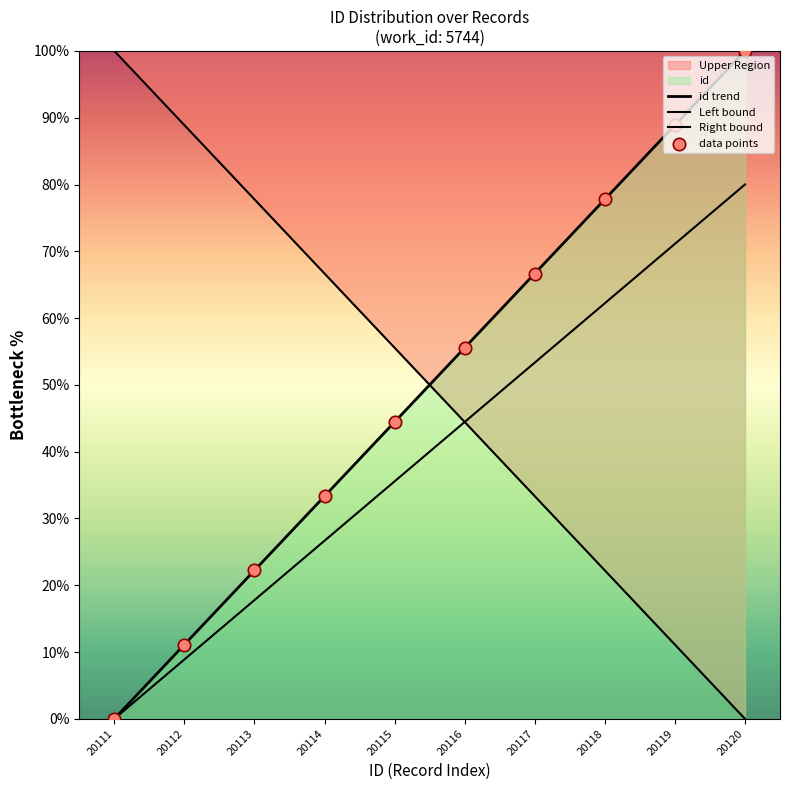

Between 20115 and 20114, which is larger?

20115